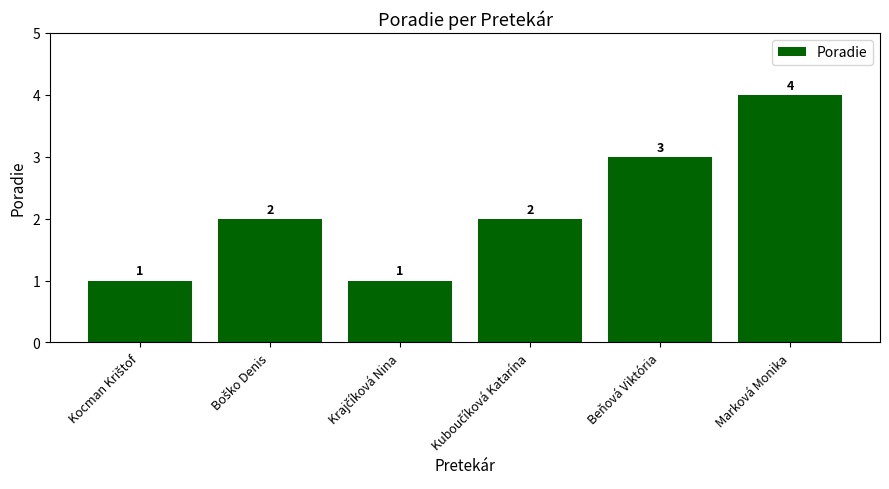

What is the value of the 2nd bar from the left?

2